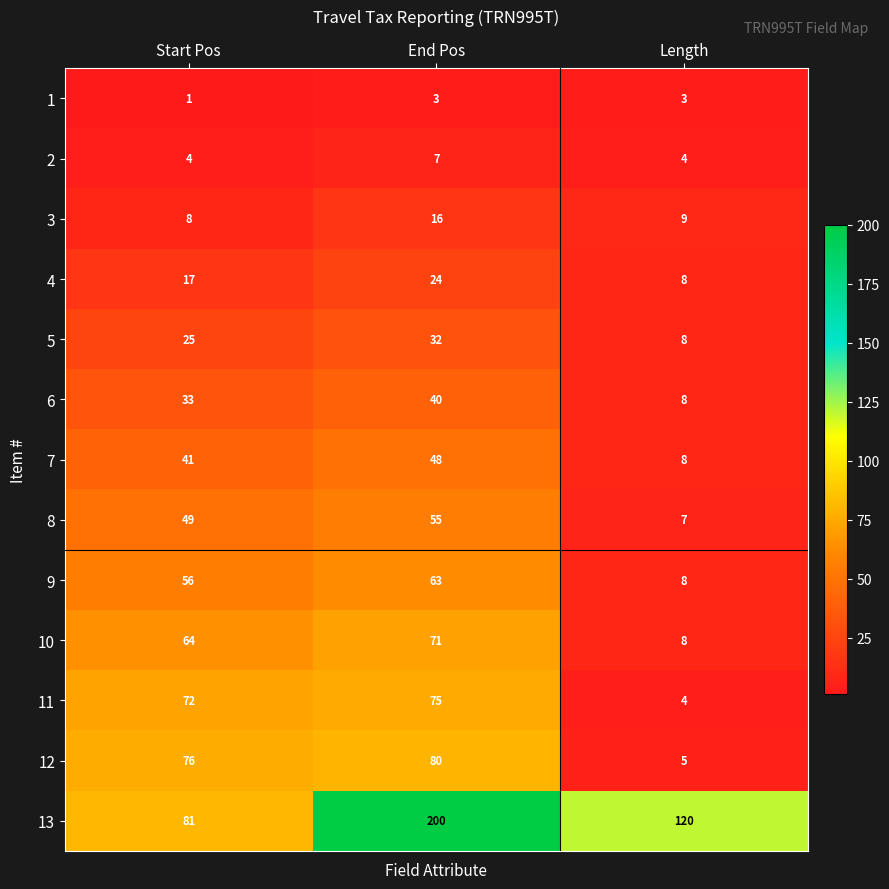

What is the minimum value shown in the chart?

1